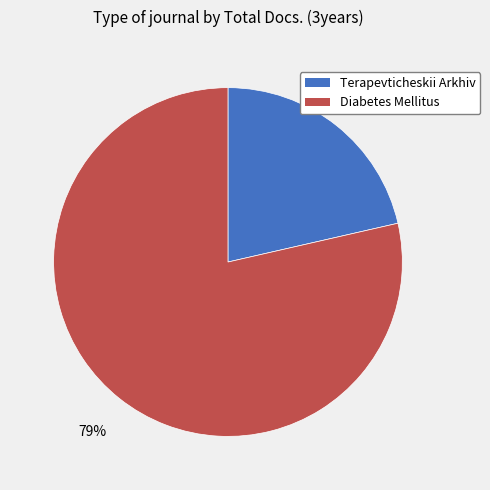

The Terapevticheskii Arkhiv slice represents 31% of the pie. True or false?

False